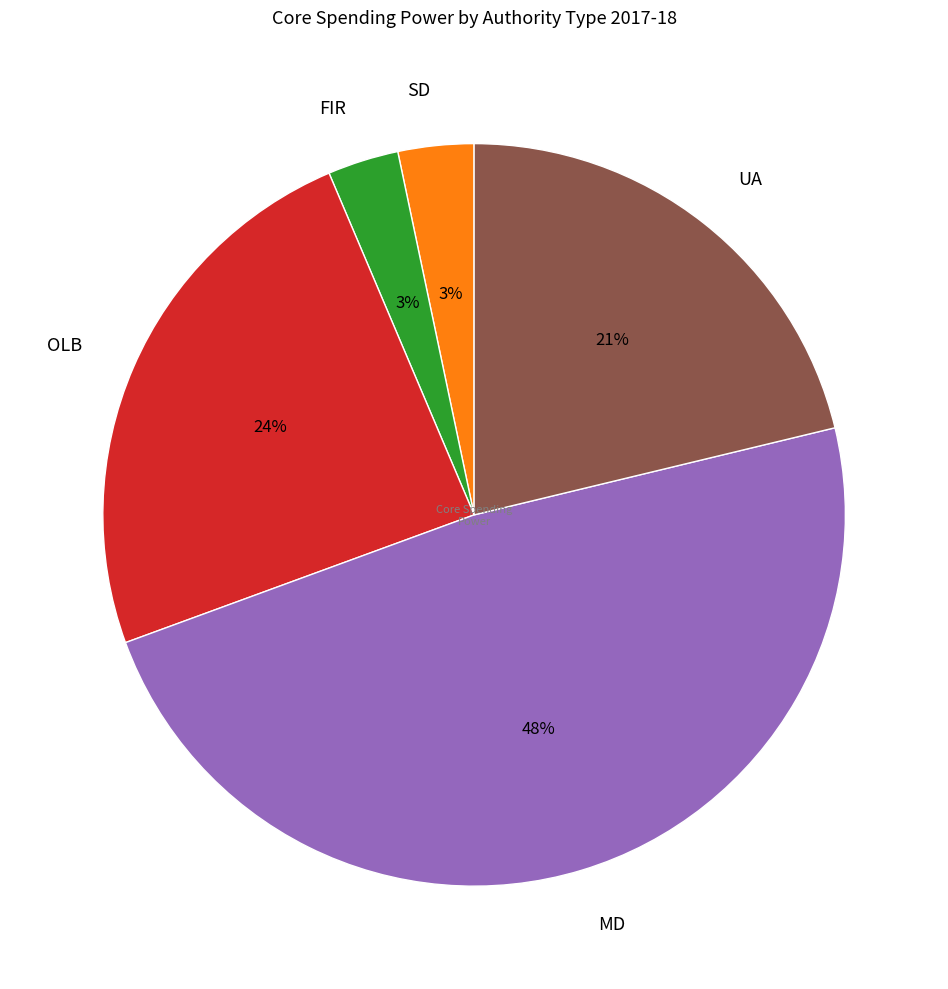

To the nearest percent, what is the difference between the largest and smallest slice percentages?

45%